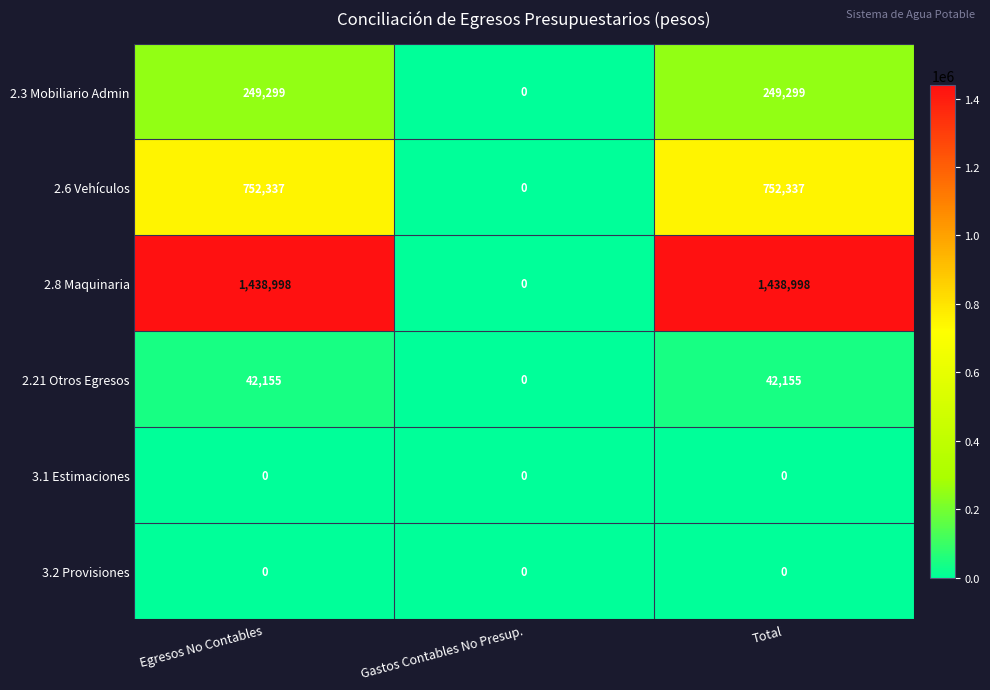

Is the value of 2.3 Mobiliario Admin at Egresos No Contables greater than the value of 2.6 Vehículos at Egresos No Contables?

No